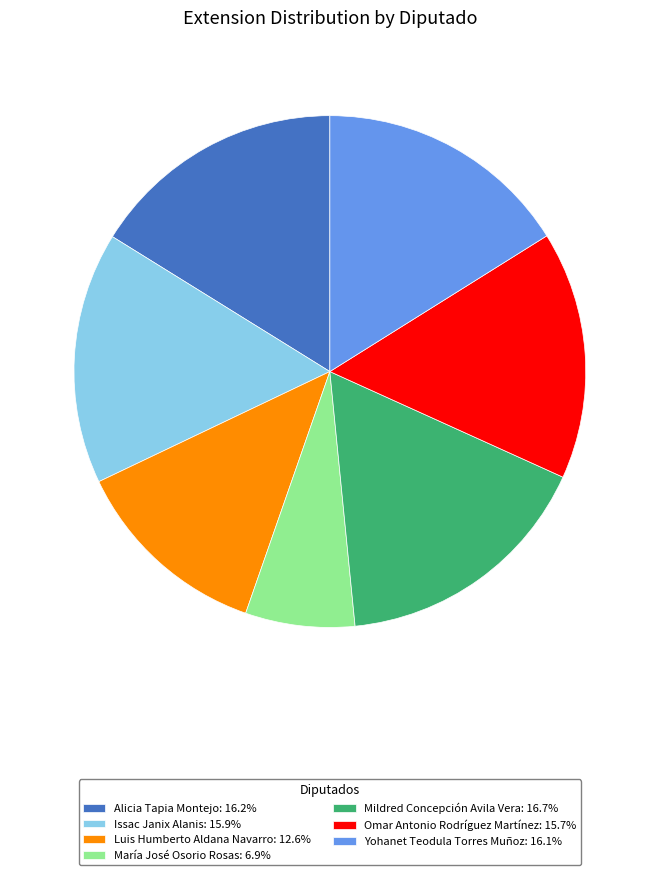

Approximately how many times larger is the value at Omar Antonio Rodríguez Martínez: 15.7% compared to Issac Janix Alanis: 15.9%?

1.0